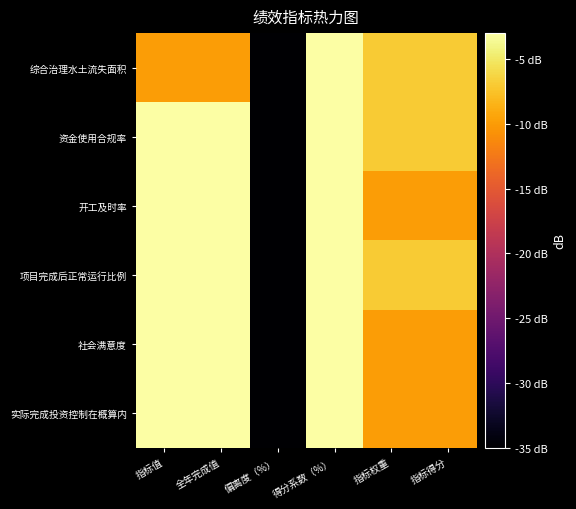

At which category does the chart reach its peak across all series?

得分系数（%）